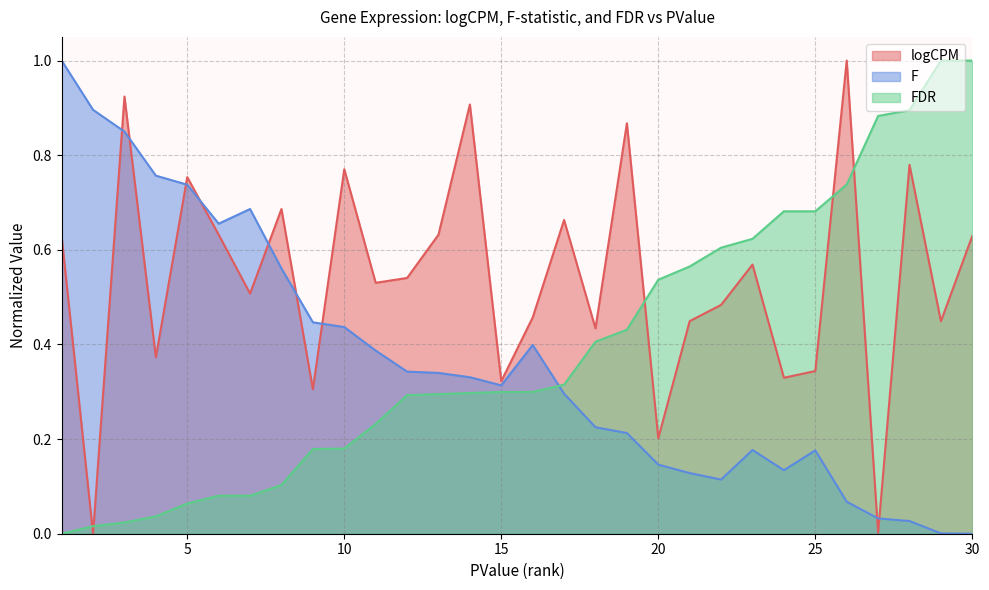

Which series has the largest total across all categories?

logCPM